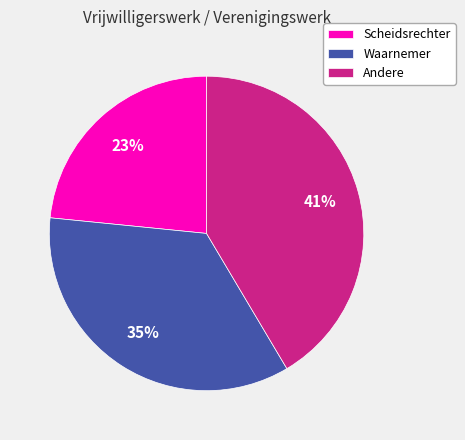

What percentage is the Scheidsrechter slice, to the nearest percent?

23%